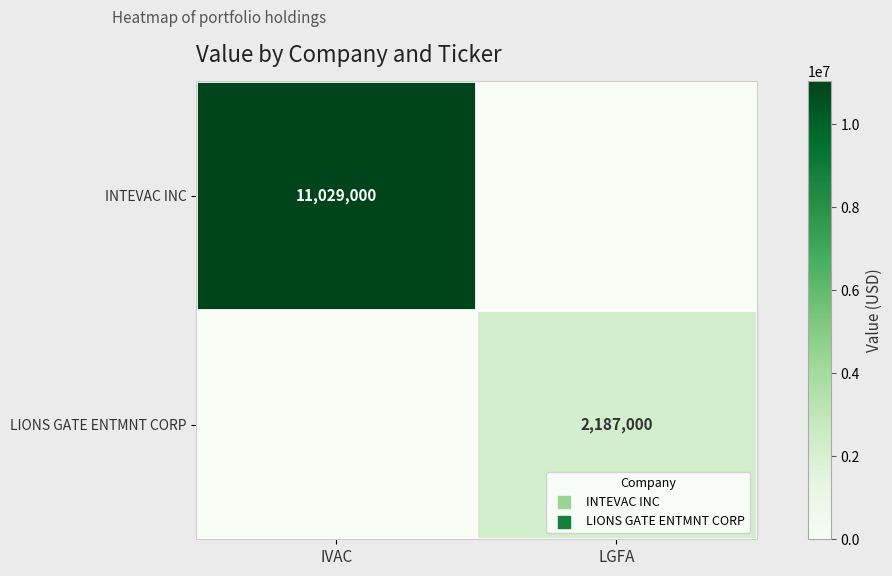

True or false: LIONS GATE ENTMNT CORP has a value of 2187000 at LGFA.

True